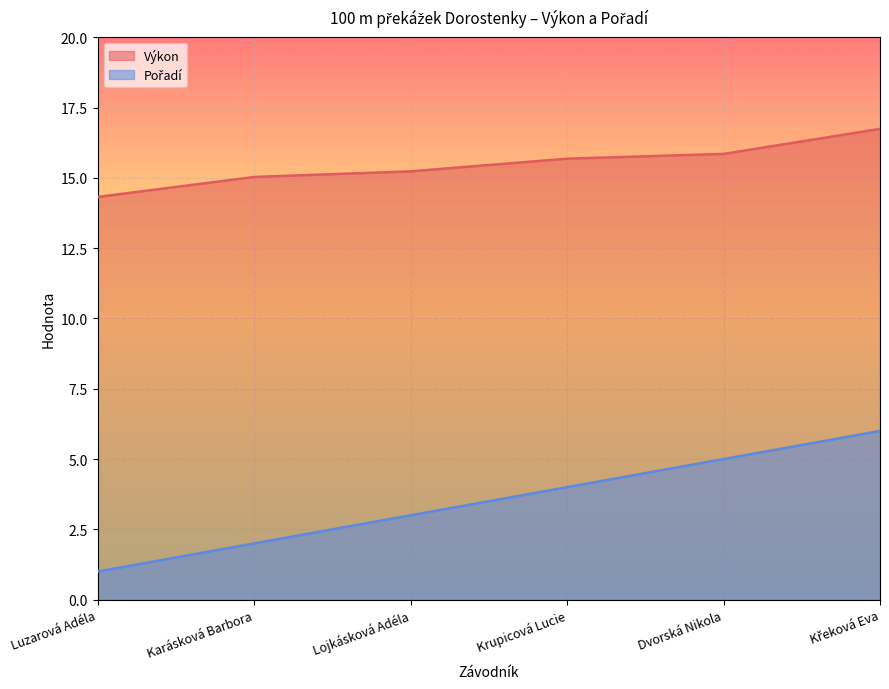

What position from the left is Luzarová Adéla?

1